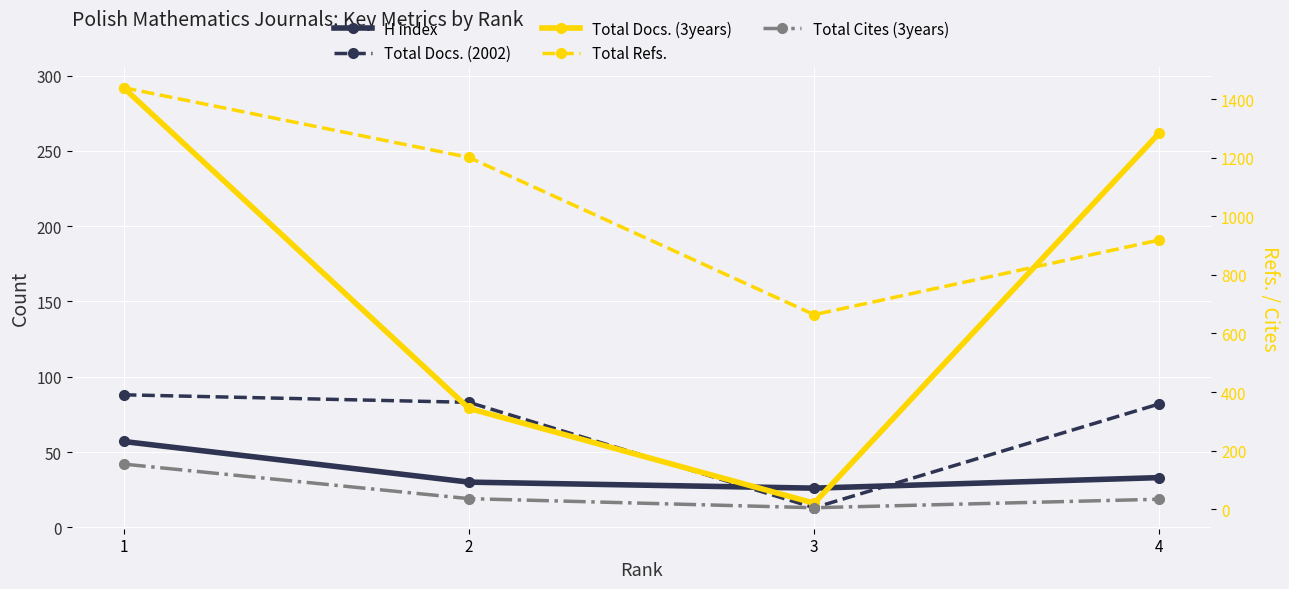

What is the sum of all Total Docs. (2002) values?

266